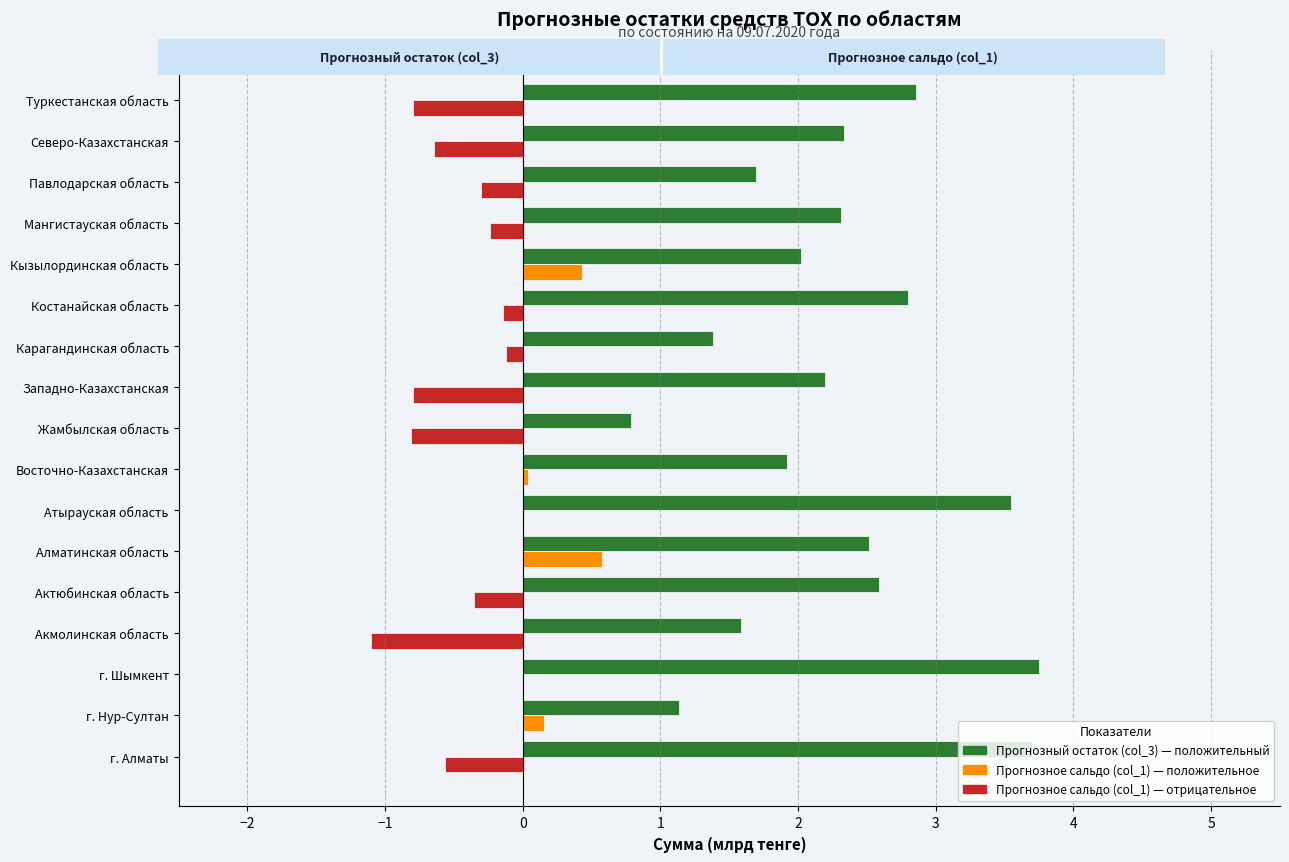

What is the total value across all series at Мангистауская область?

2.1